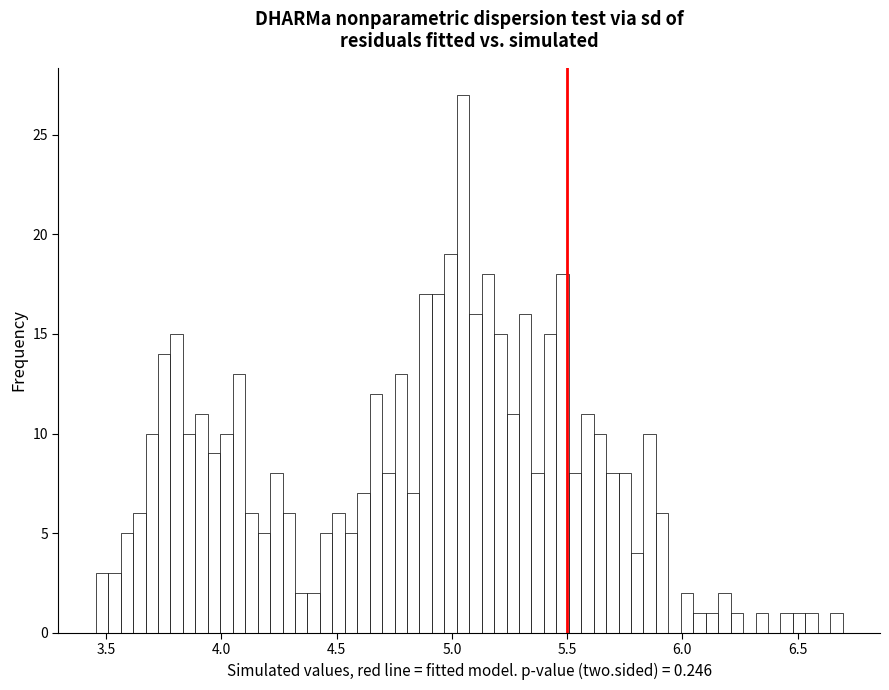

Read against the x-axis, roughly where is the centre of the tallest bar?

5.05